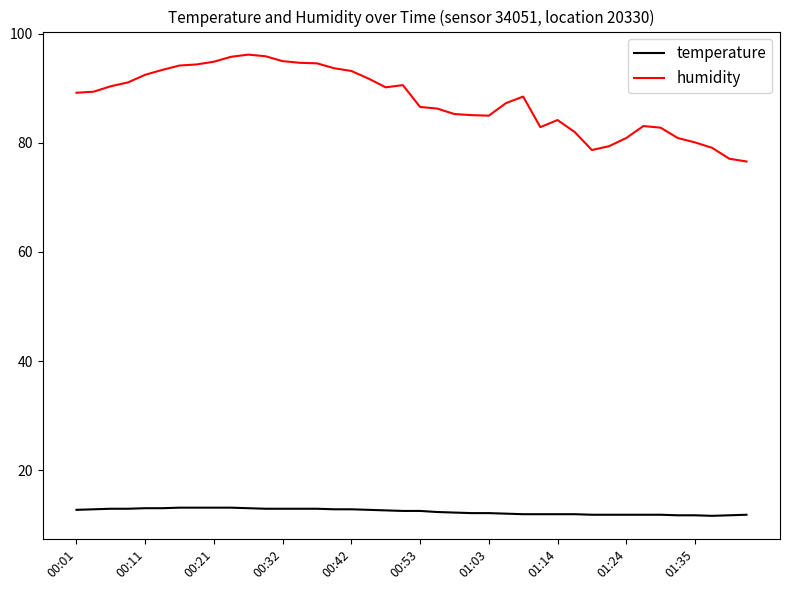

True or false: temperature and humidity cross at least once.

False